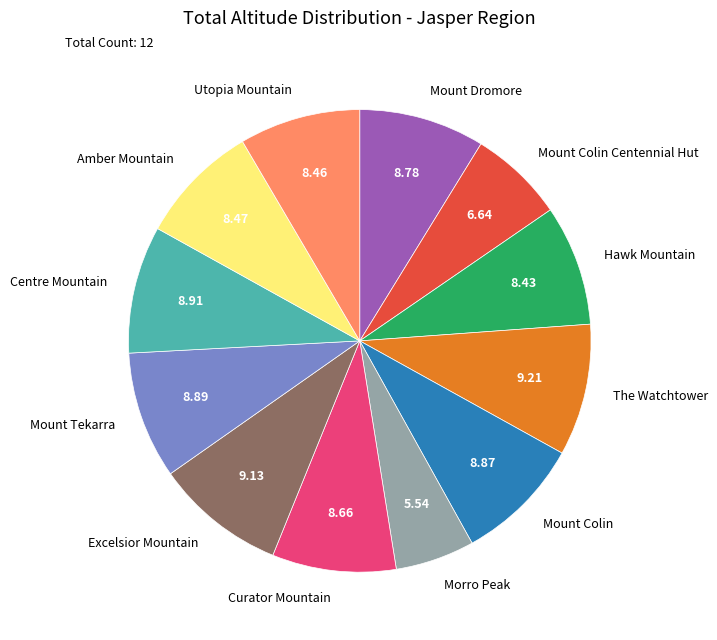

Does Mount Tekarra account for over 50% of the chart?

No